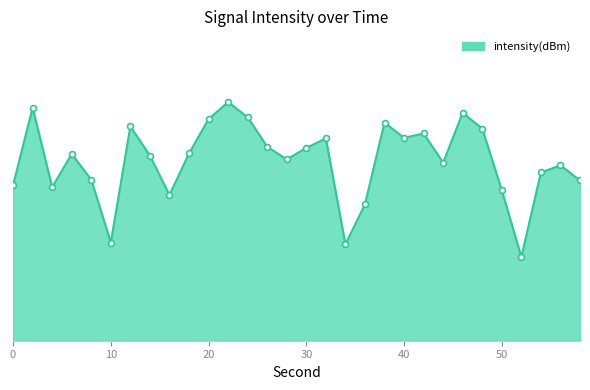

Between 14 and 40, which is larger?

40